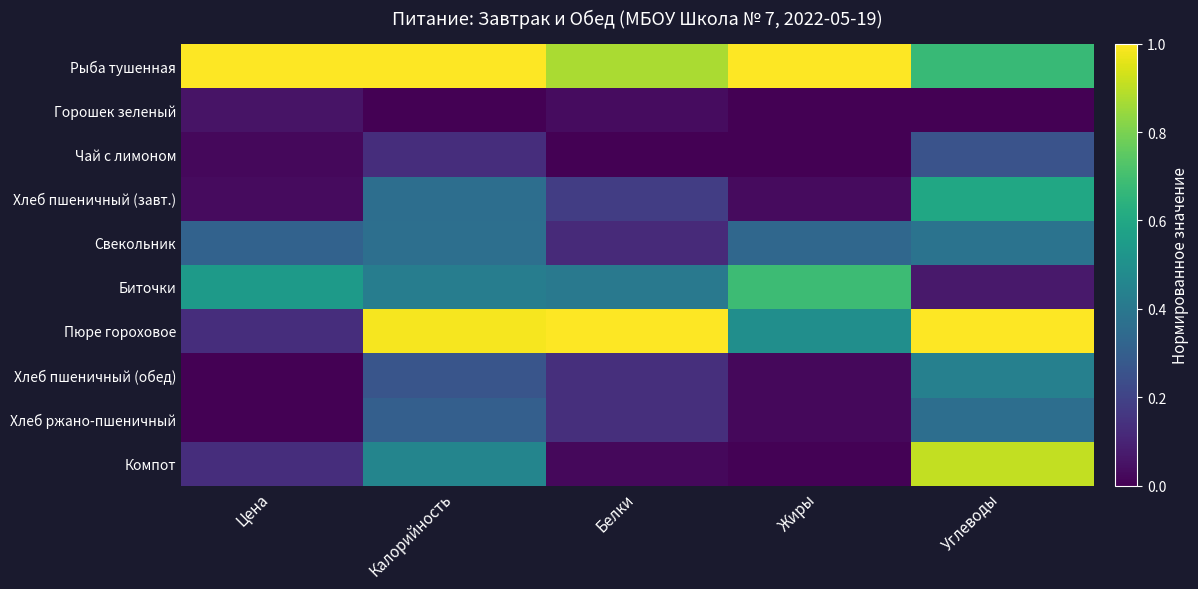

Which label corresponds to the smallest value in the chart?

Калорийность